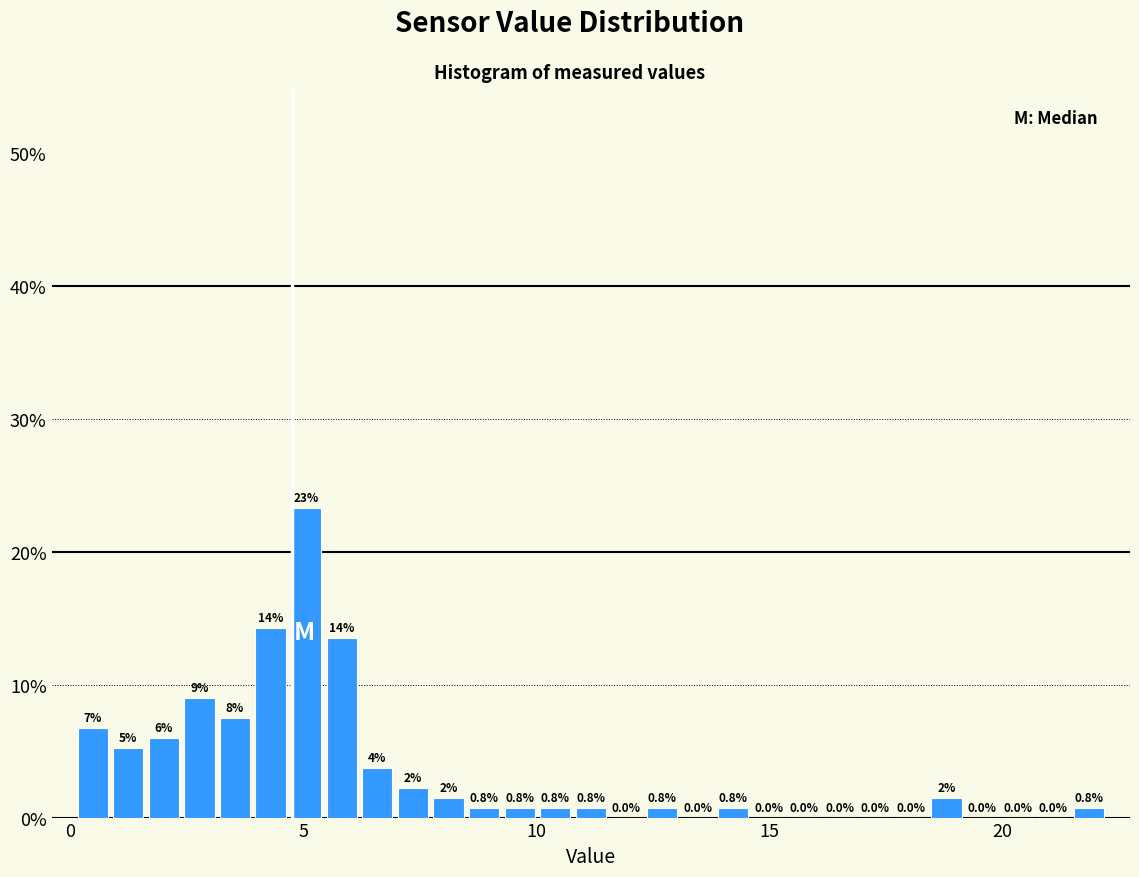

Read against the x-axis, roughly where is the centre of the tallest bar?

5.0